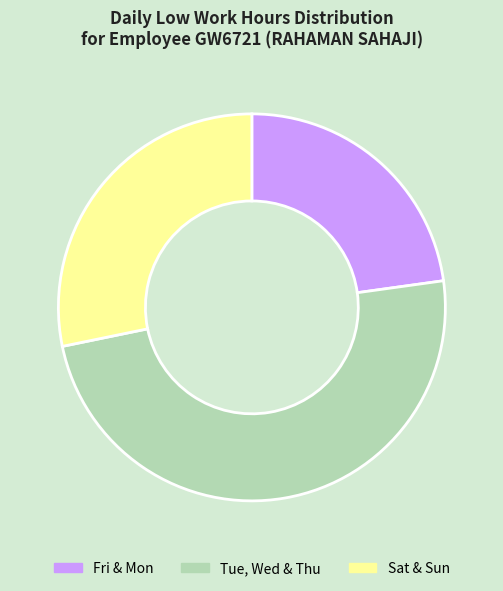

How many slices are in this pie chart?

3